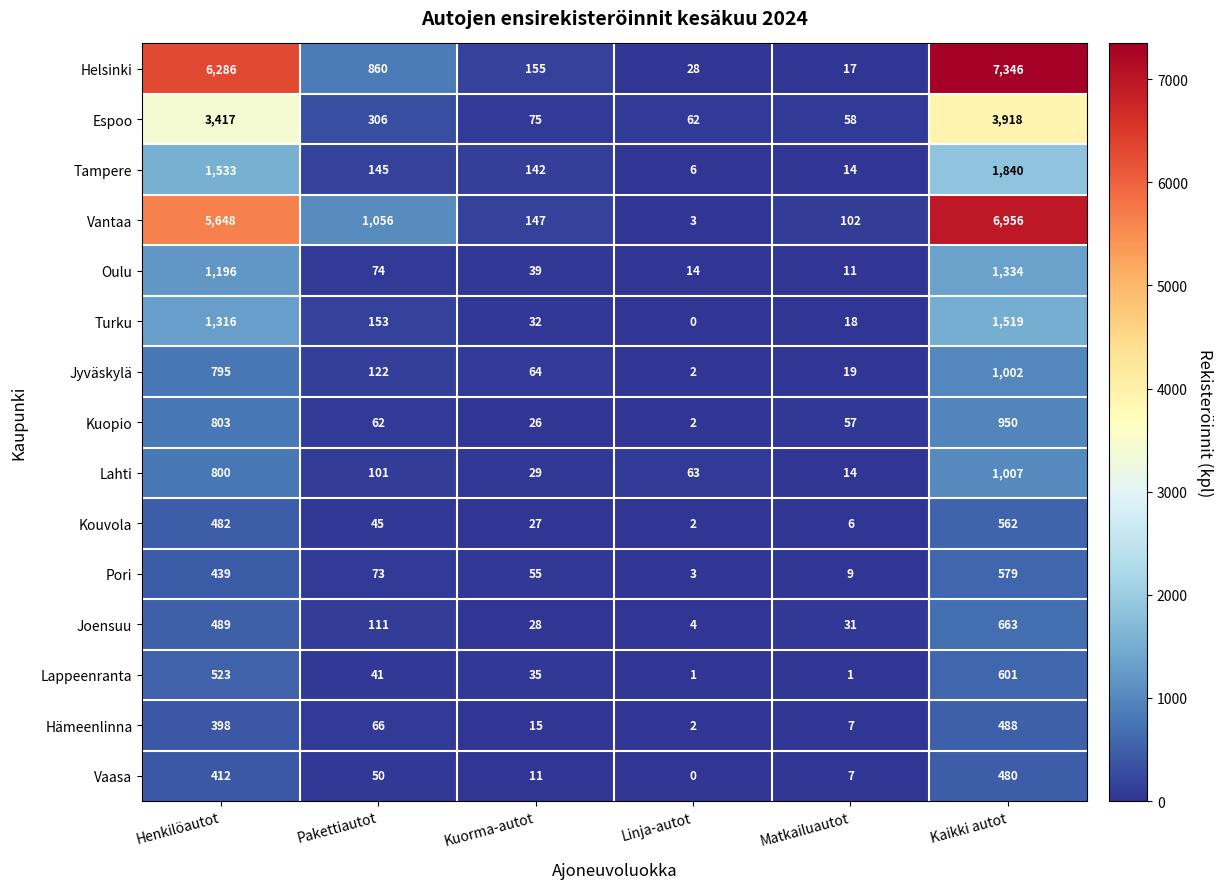

Which series has the largest total across all categories?

Helsinki